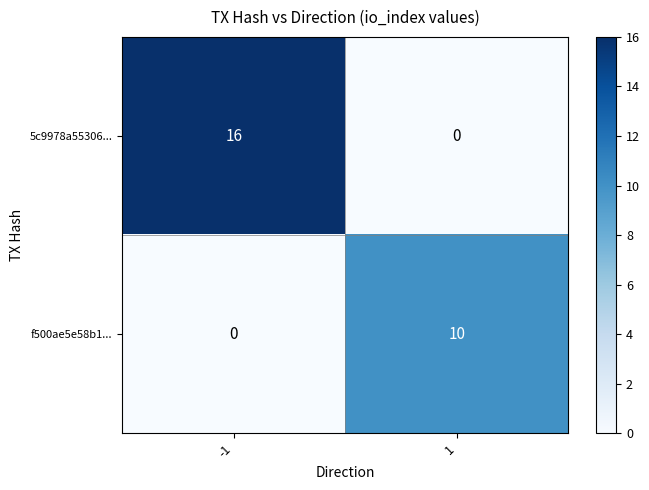

How many values in the f500ae5e58b1... series are below 10?

1